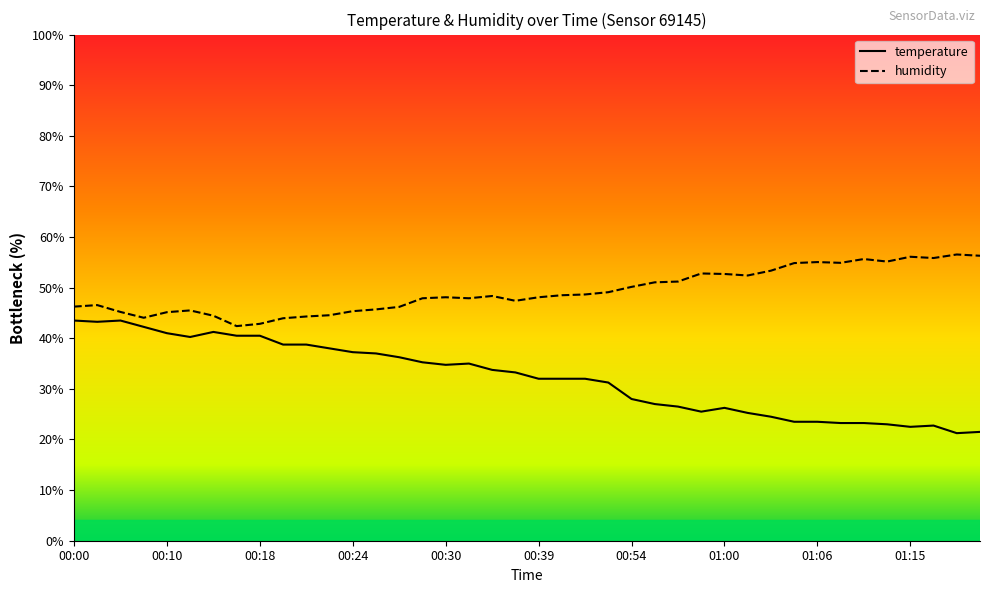

Reading left to right, what are all the values shown in this chart?

temperature: 43.5	43.3	43.5	42.3	41.0	40.2	41.2	40.5	40.5	38.8	38.8	38.0	37.2	37.0	36.2	35.2	34.8	35.0	33.8	33.2	32.0	32.0	32.0	31.2	28.0	27.0	26.5	25.5	26.3	25.3	24.5	23.5	23.5	23.2	23.2	23.0	22.5	22.8	21.3	21.5
humidity: 46.2	46.6	45.2	44.1	45.2	45.5	44.5	42.4	42.8	44.0	44.3	44.5	45.3	45.7	46.2	47.9	48.1	47.9	48.4	47.4	48.1	48.5	48.7	49.1	50.2	51.0	51.2	52.8	52.7	52.4	53.4	54.9	55.1	54.9	55.6	55.2	56.1	55.9	56.6	56.3